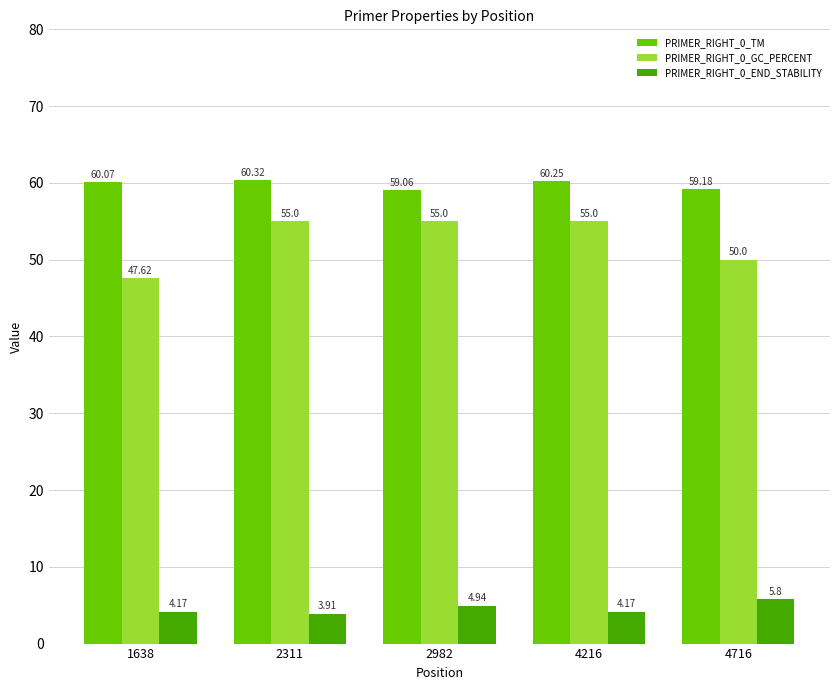

Which series has the largest total across all categories?

PRIMER_RIGHT_0_TM